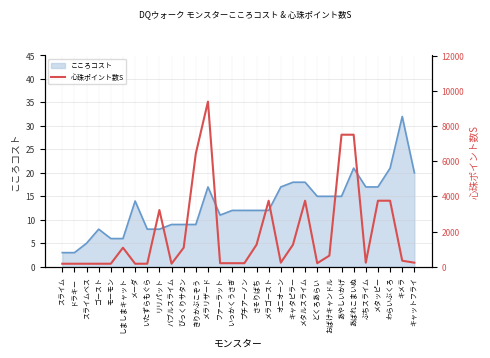

What is the label of the 6th point from the left?

しましまキャット